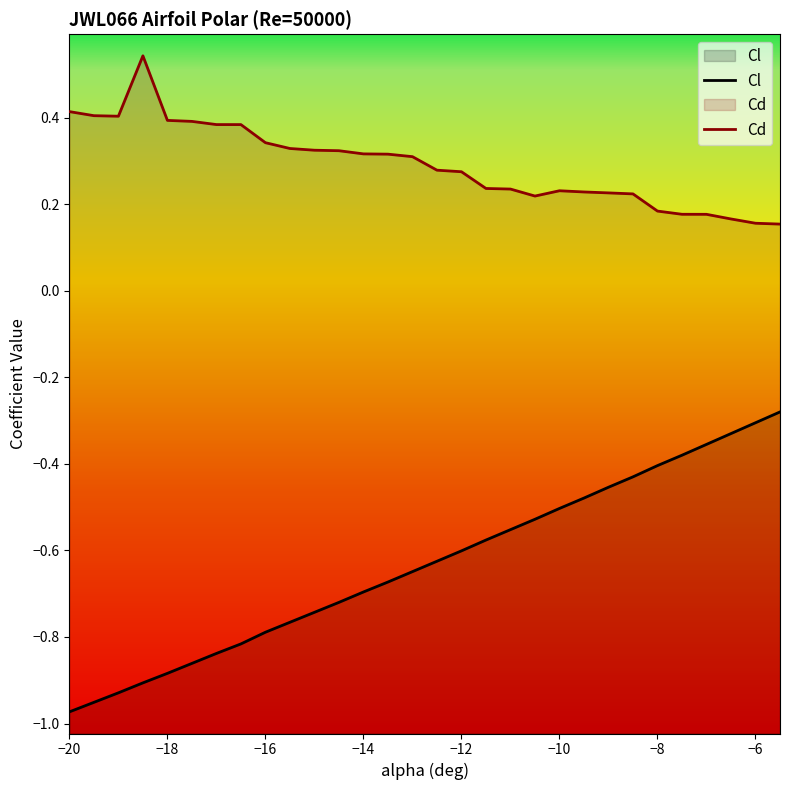

True or false: Cl has a value of -1.2 at −14.

False